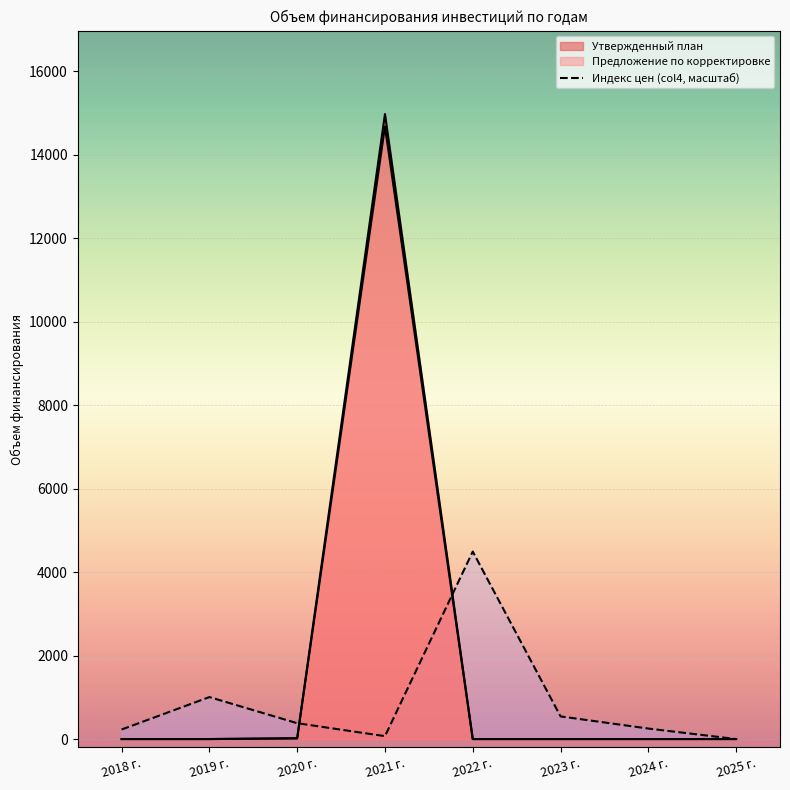

Read the value at 2022 г..

4491.5